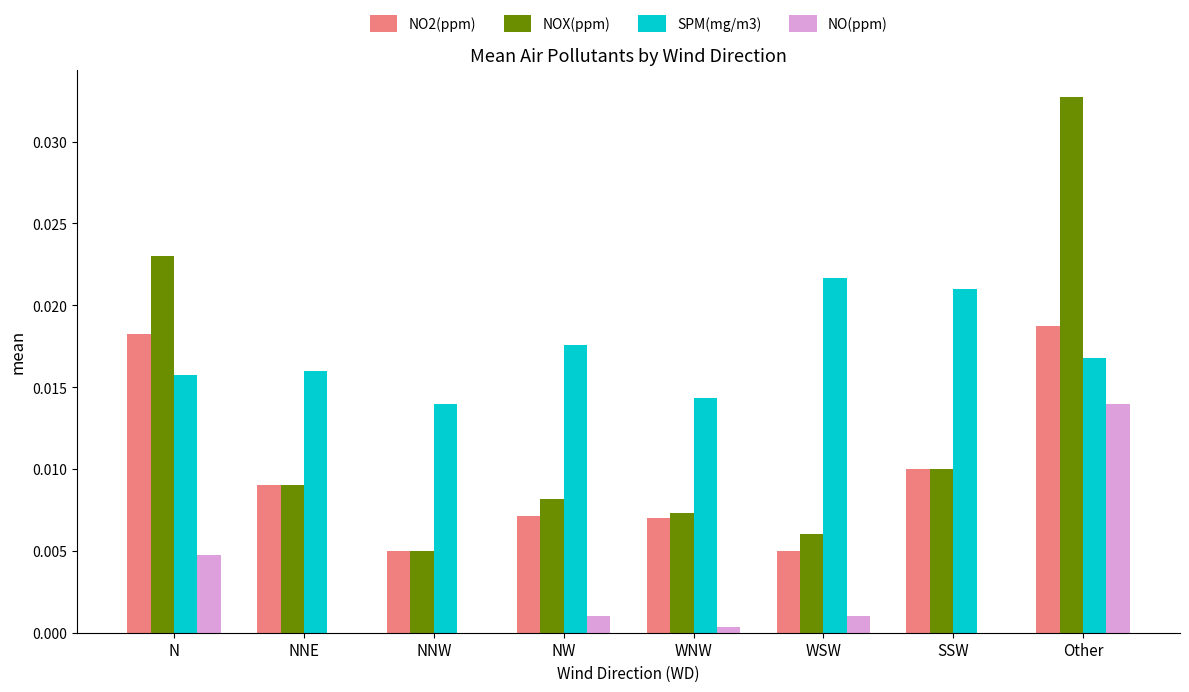

The NO2(ppm) series shows 0.0 at WNW. True or false?

True